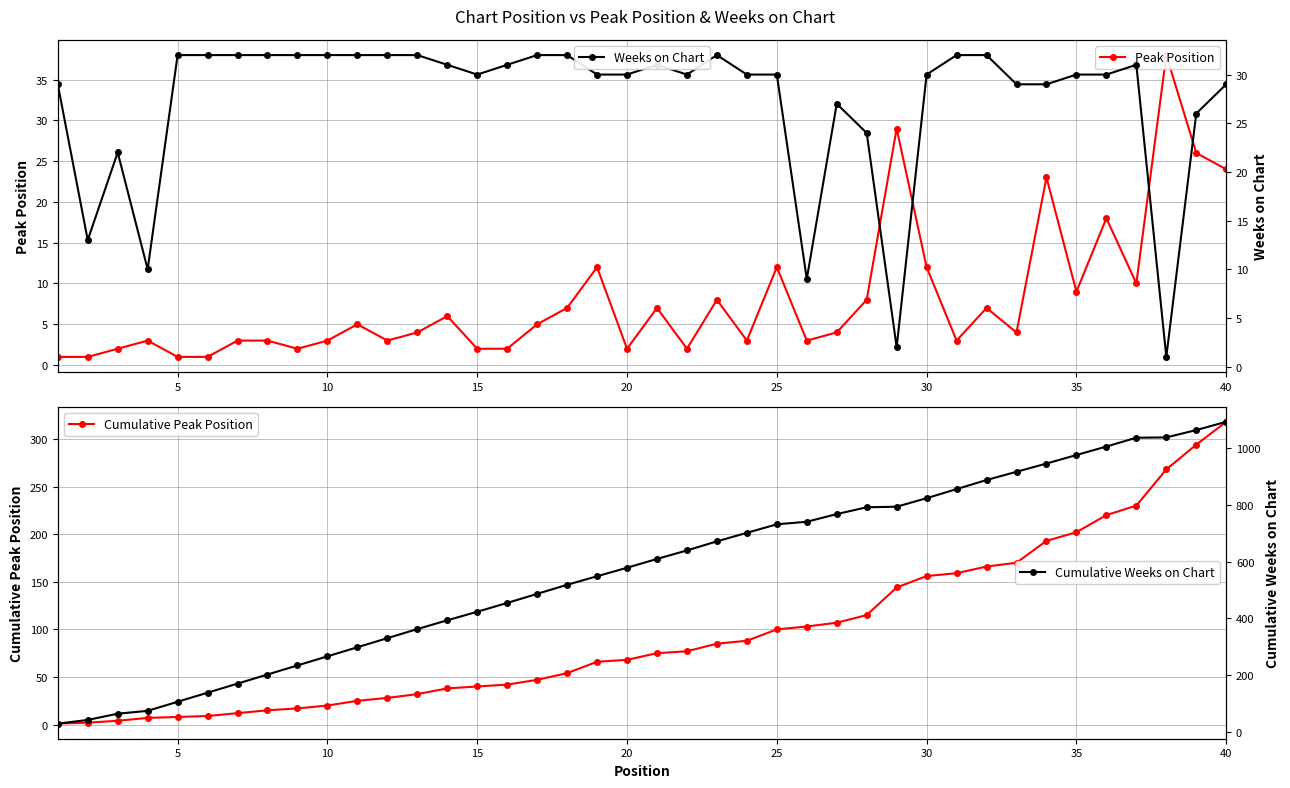

True or false: Cumulative Weeks on Chart has more than 1 interior local peaks.

False